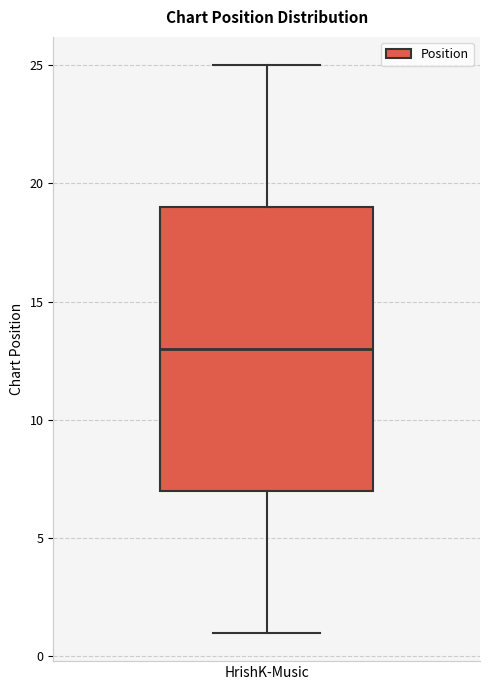

Transcribe this box plot: give where the median line is, the range the box spans, and where the two whiskers end, as read against the y-axis. The values are not printed on the chart, so give them approximately, as read against the axis.

median 13, box 7 to 19, whiskers 1 to 25